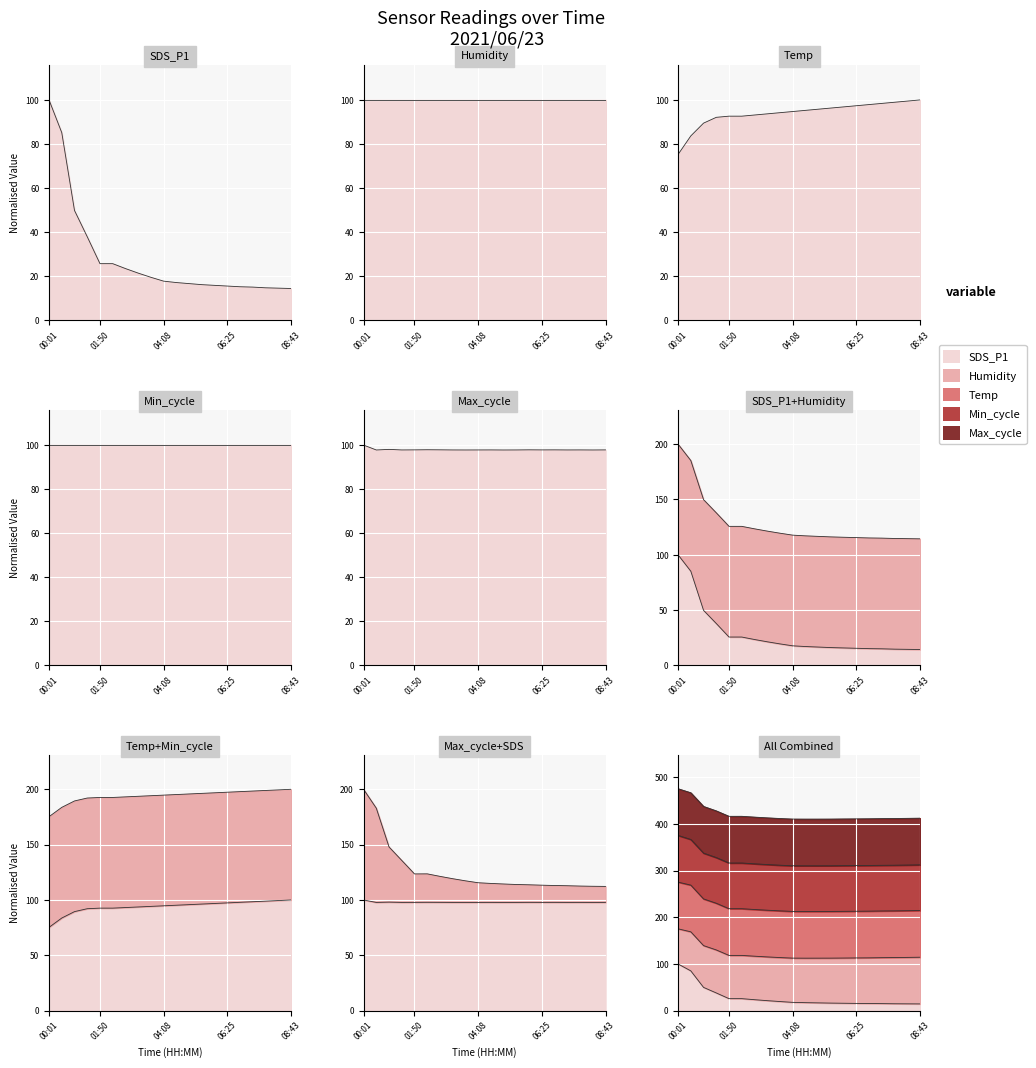

After their last crossing, which series has the higher values: Temp or Max_cycle?

Temp